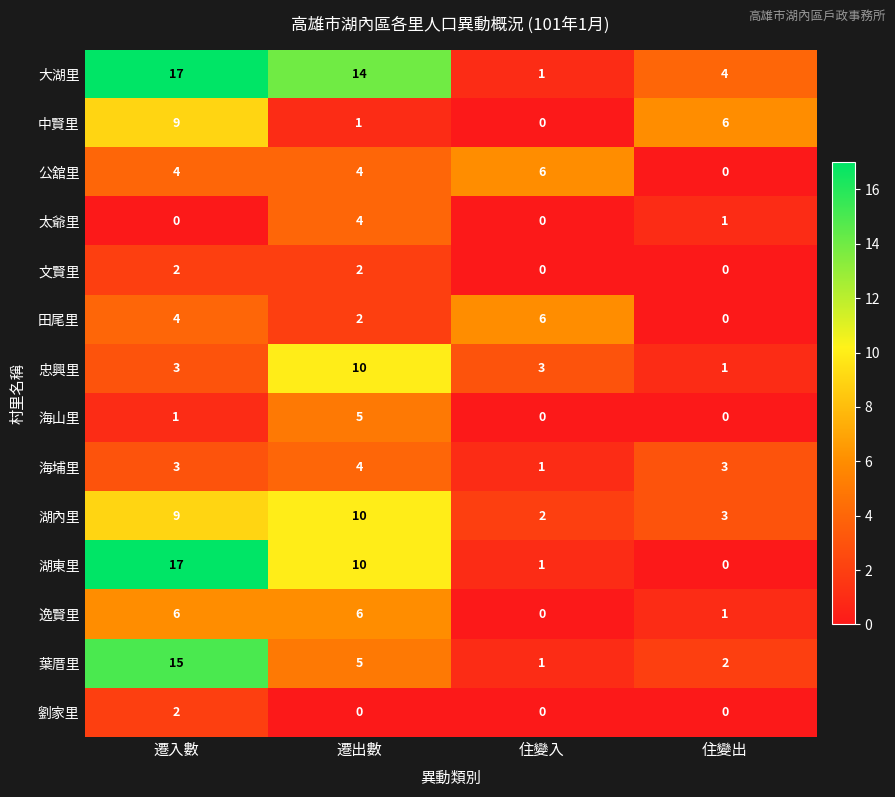

What is the difference between the maximum and minimum values in the 太爺里 series?

4